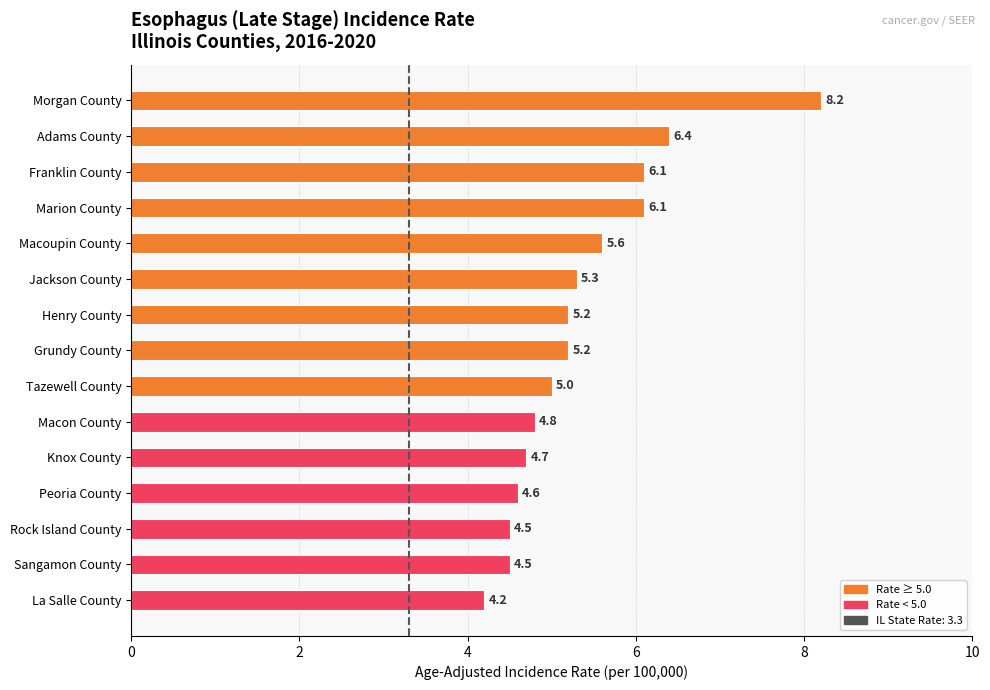

How many values are below 5?

6